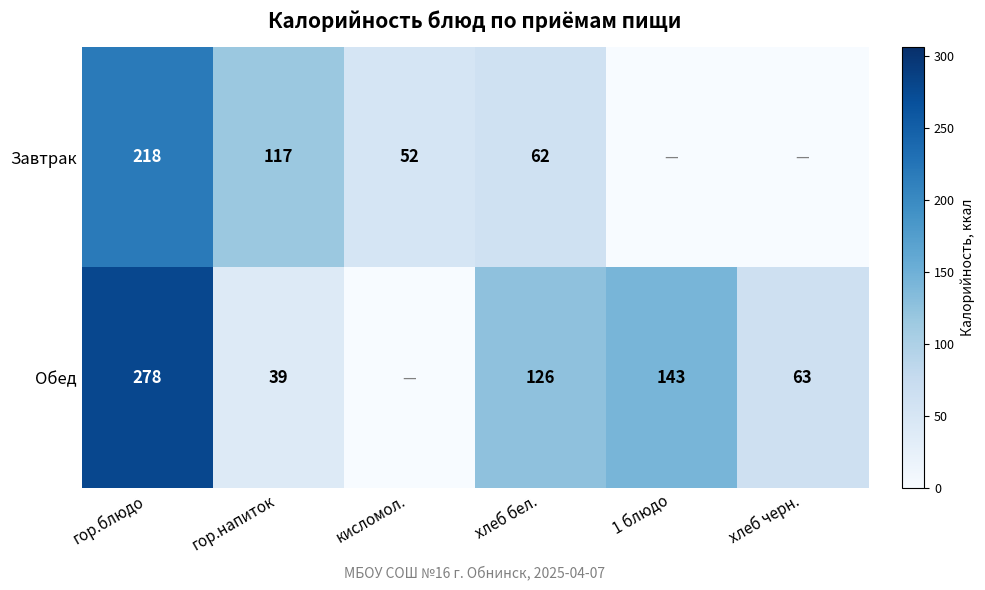

Rank the series at гор.блюдо from highest to lowest value.

Обед, Завтрак